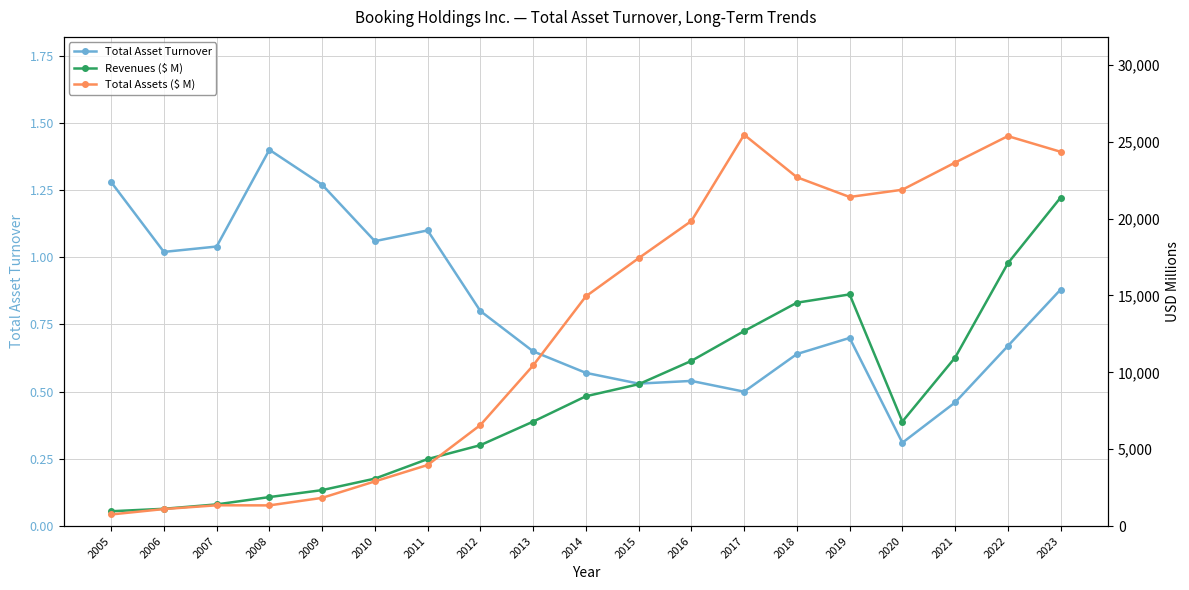

True or false: Total Assets ($ M) has more than 2 points higher than both neighbors.

True